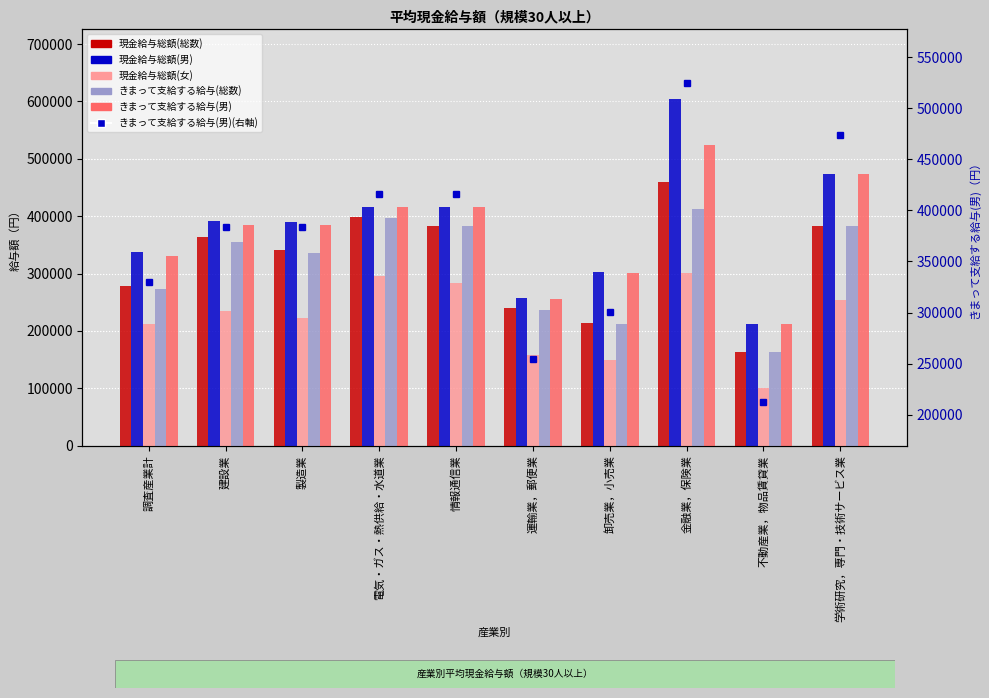

How many values in the きまって支給する給与(男) series exceed 384117?

4